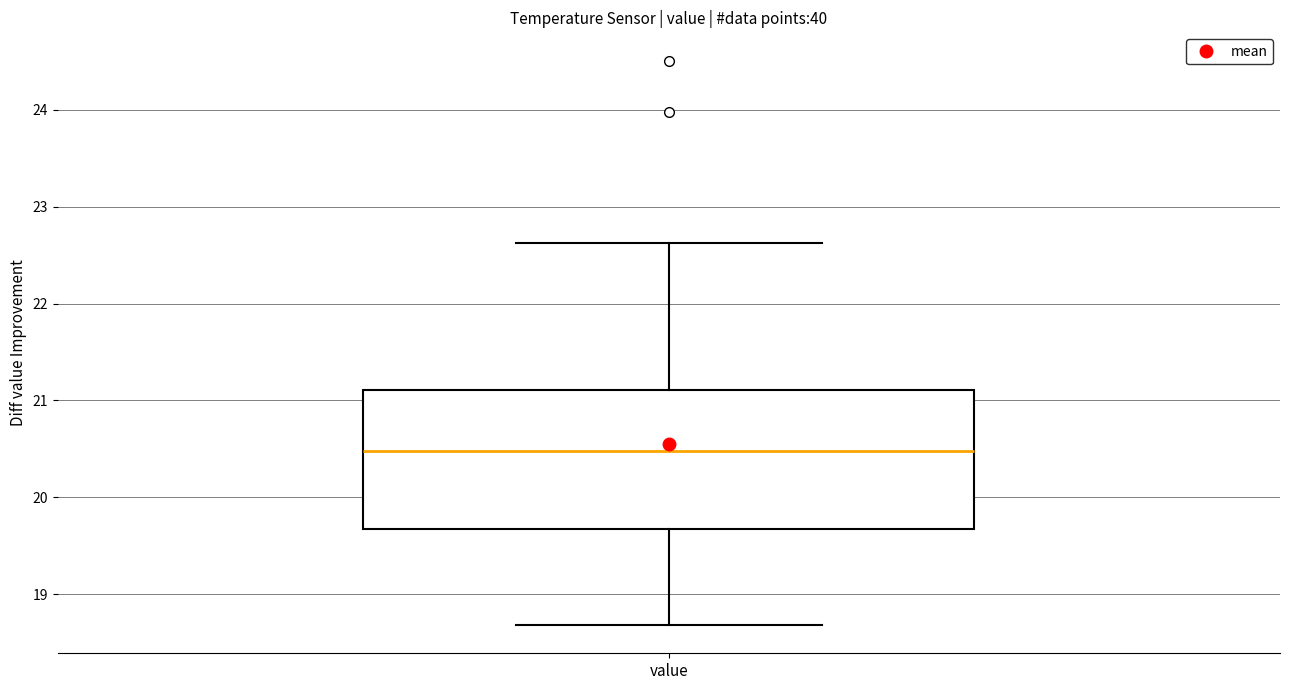

Transcribe this box plot: give where the median line is, the range the box spans, and where the two whiskers end, as read against the y-axis. The values are not printed on the chart, so give them approximately, as read against the axis.

median 20.5, box 19.7 to 21.1, whiskers 18.7 to 22.6